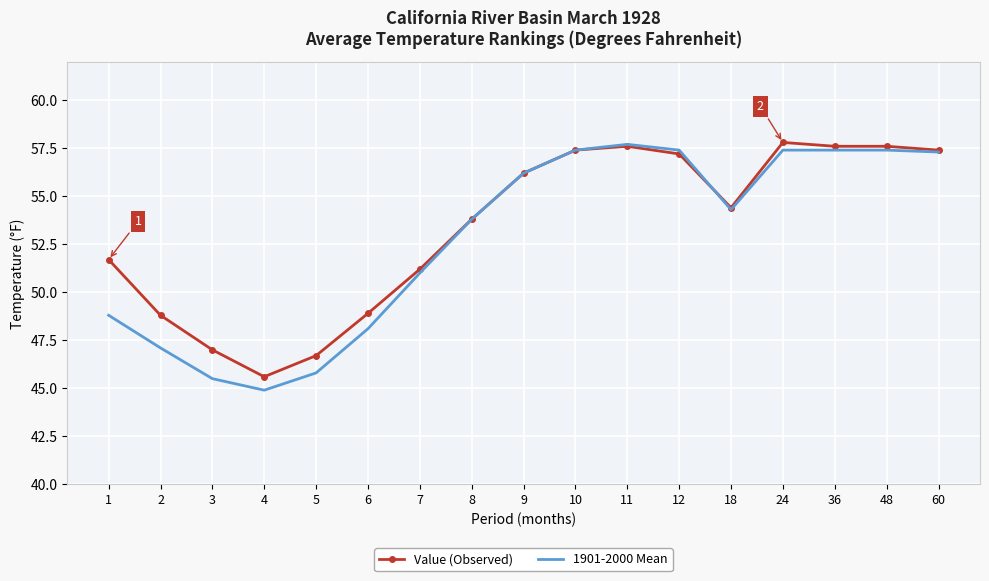

Is it true that Value (Observed) equals 35.2 at 8?

False